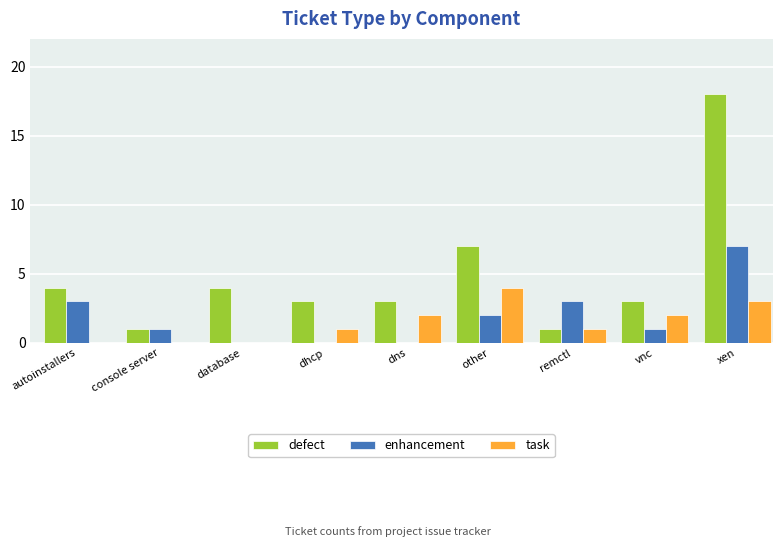

At which category is the sum across all series the highest?

xen